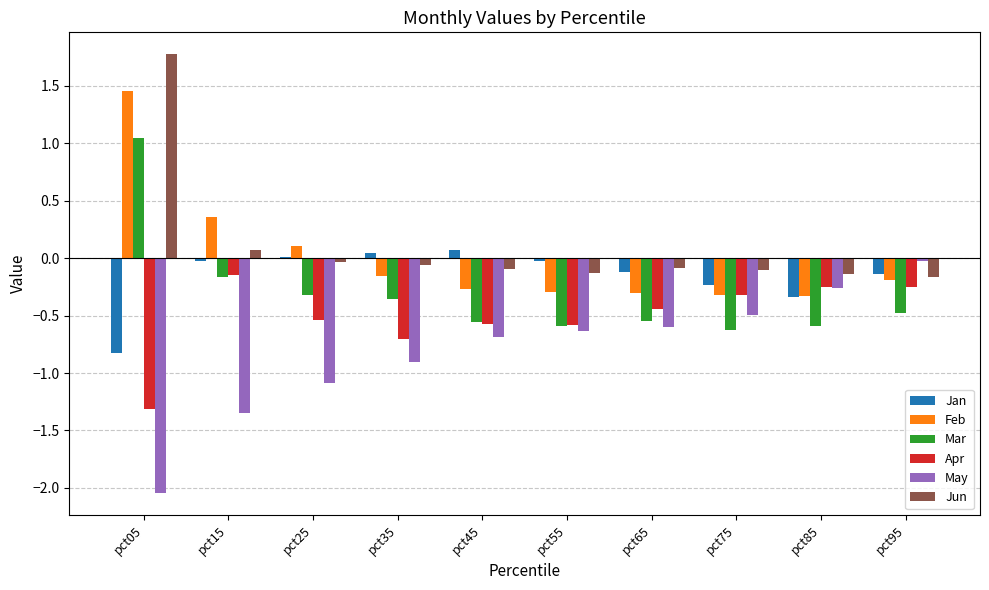

Between pct65 and pct95, which series saw the biggest shift?

May